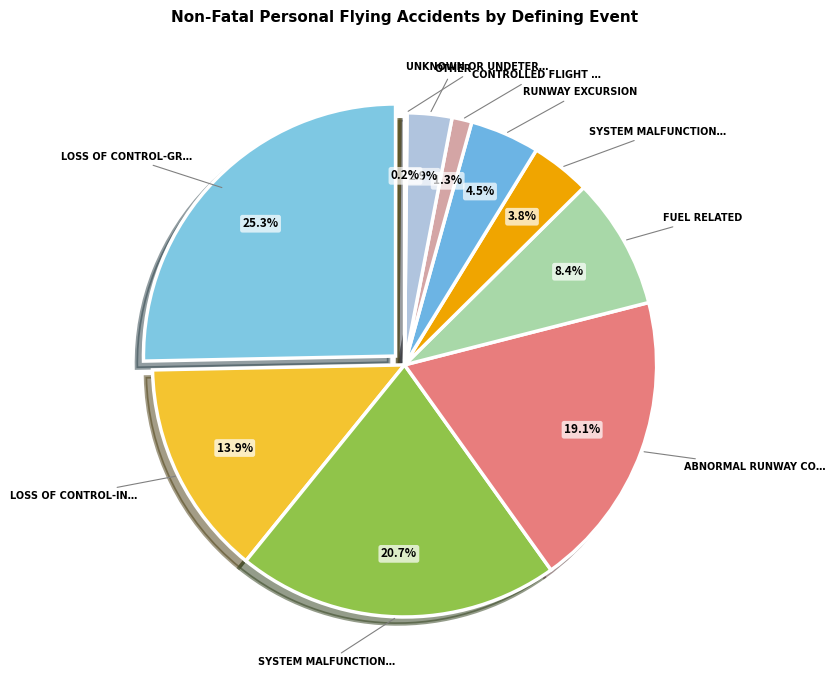

How many slices are in this pie chart?

10